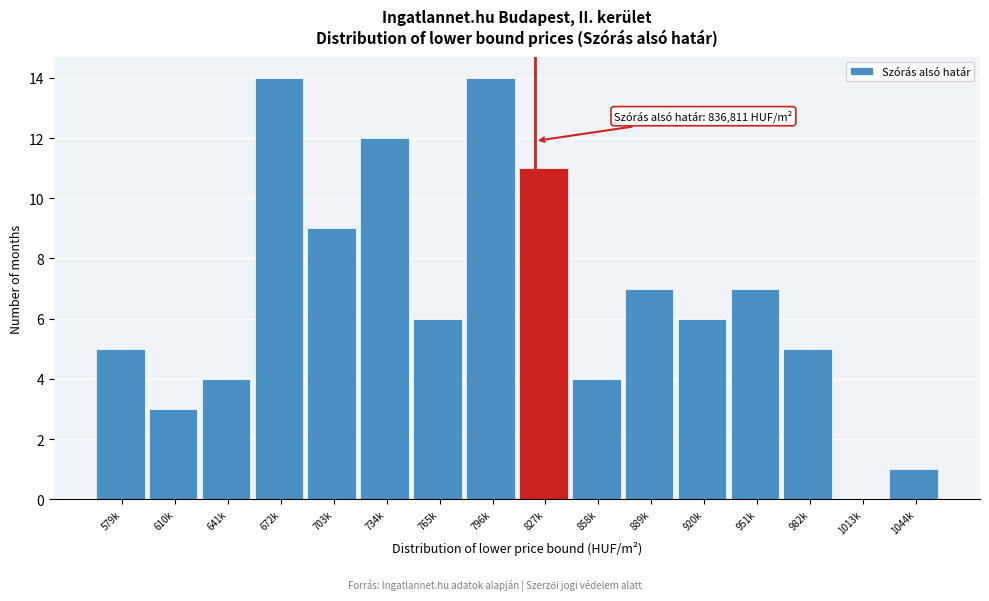

Reading left to right, transcribe all the data shown in this chart.

579k=5	610k=3	641k=4	672k=14	703k=9	734k=12	765k=6	796k=14	827k=11	858k=4	889k=7	920k=6	951k=7	982k=5	1013k=0	1044k=1